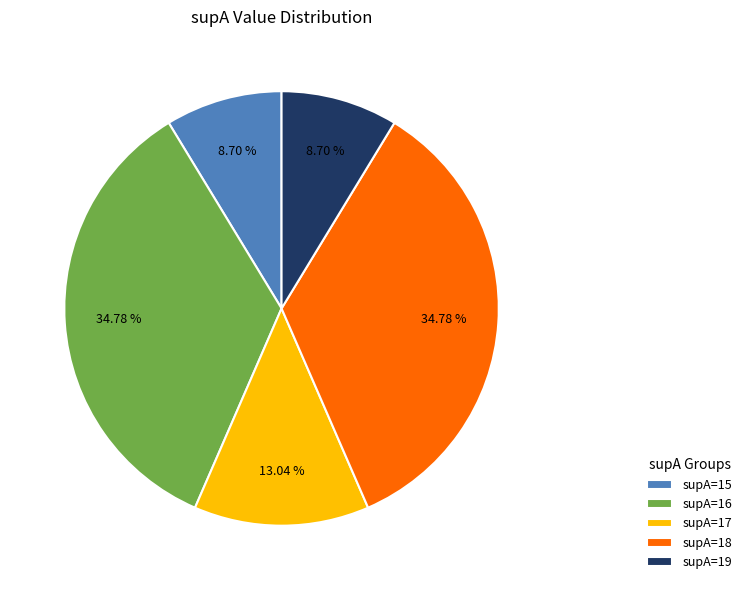

Approximately how many times larger is the value at supA=16 compared to supA=19?

4.0